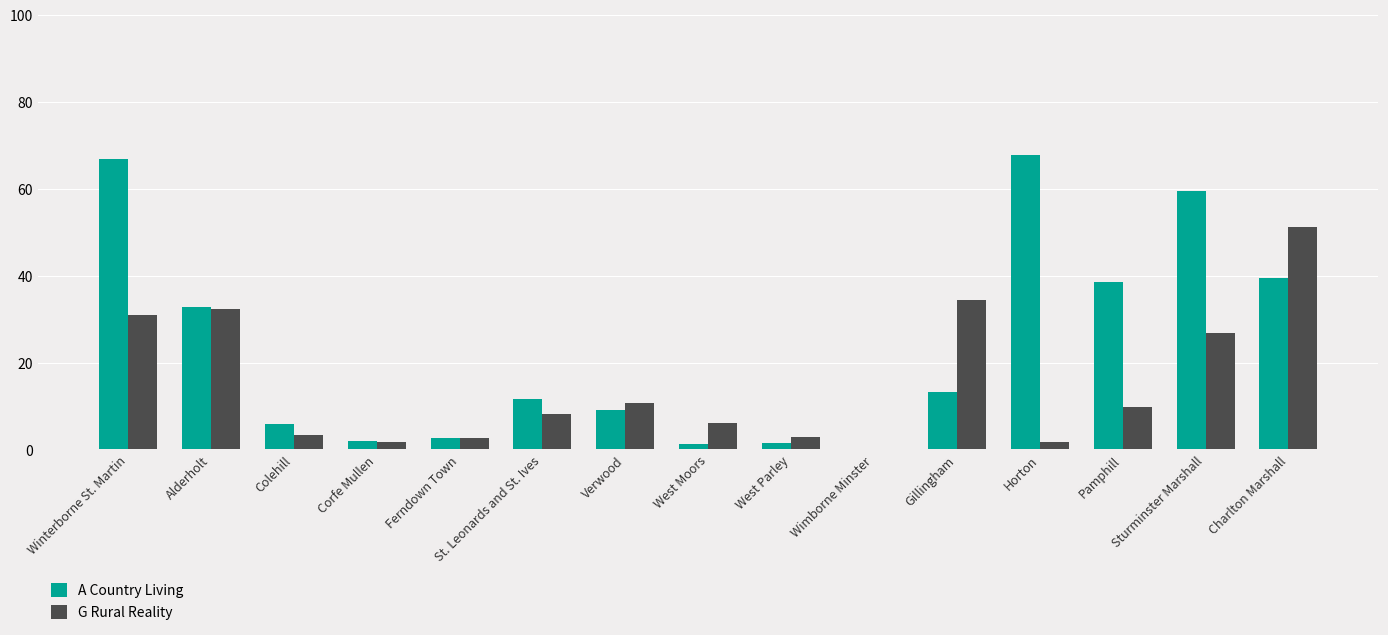

Which series has the largest total across all categories?

A Country Living